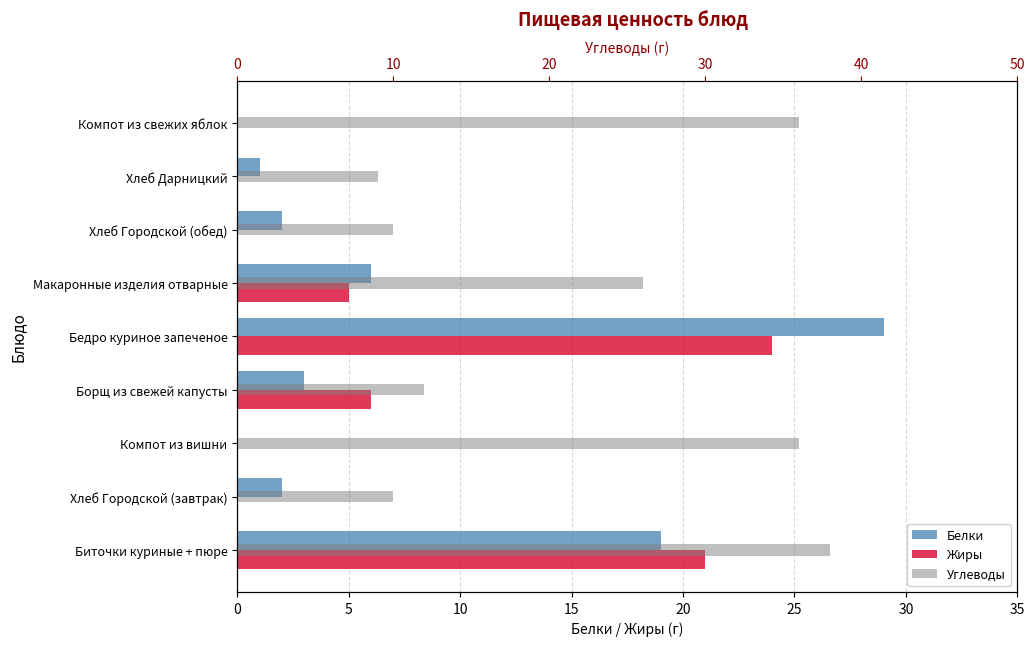

How many groups of bars are there?

9